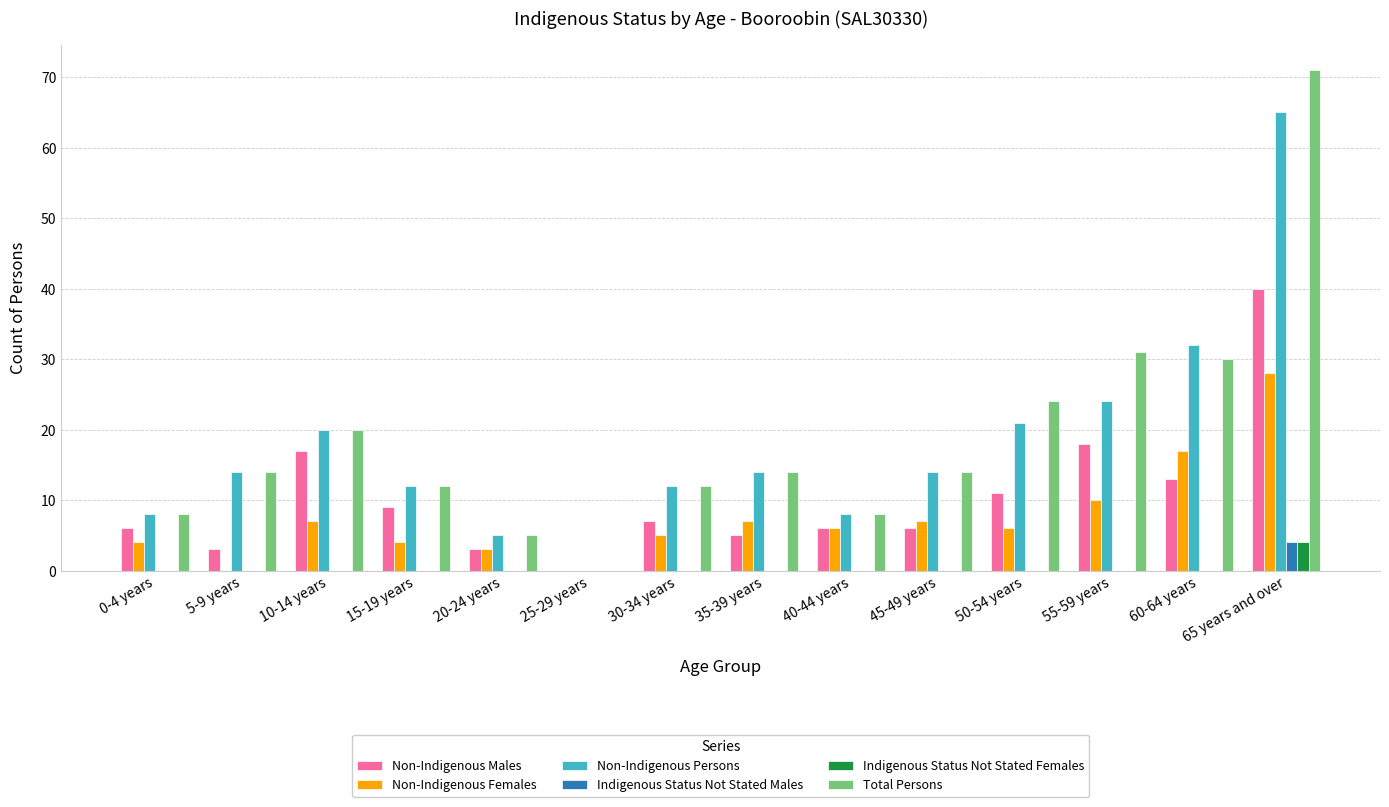

The Non-Indigenous Persons series shows 21 at 50-54 years. True or false?

True